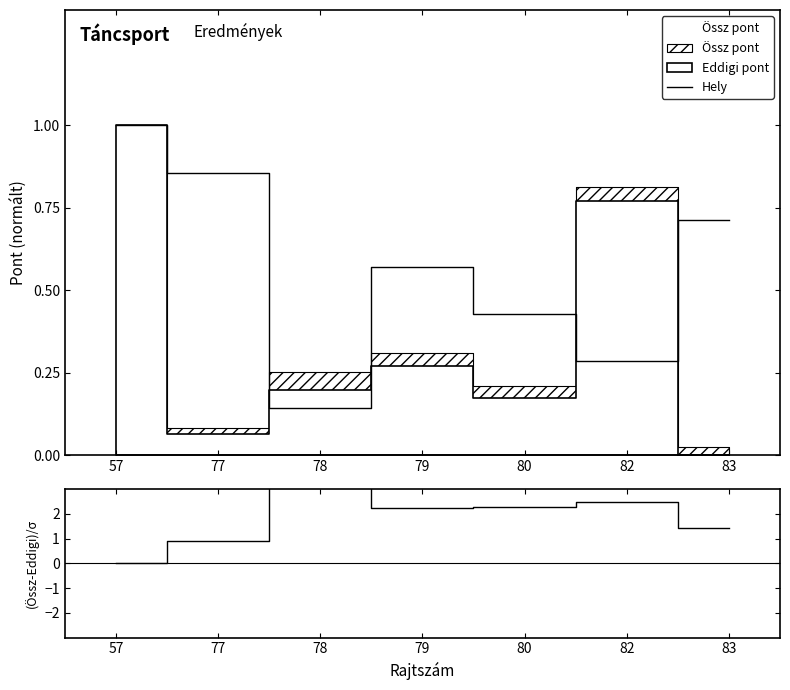

Is it true that Hely equals 1.6 at 57?

False